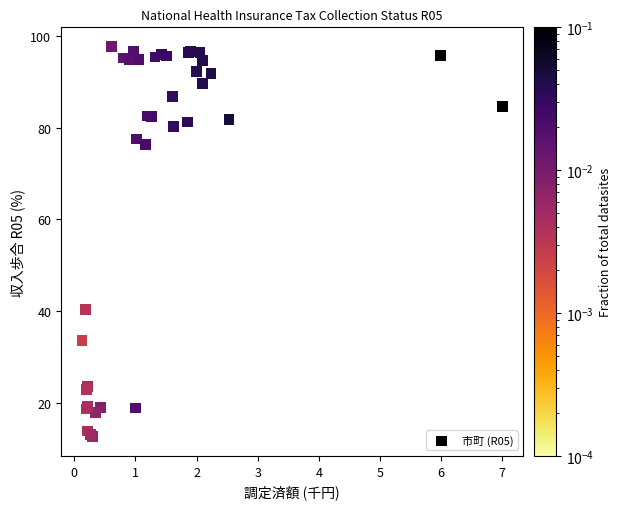

What Y value in the scatter plot is closest to 55?

40.5